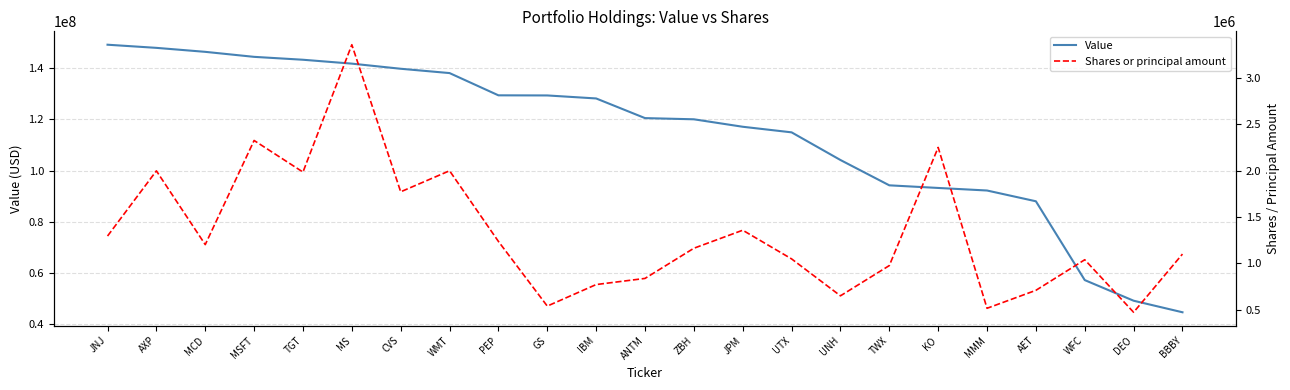

What is the average value of the Value series?

114500957